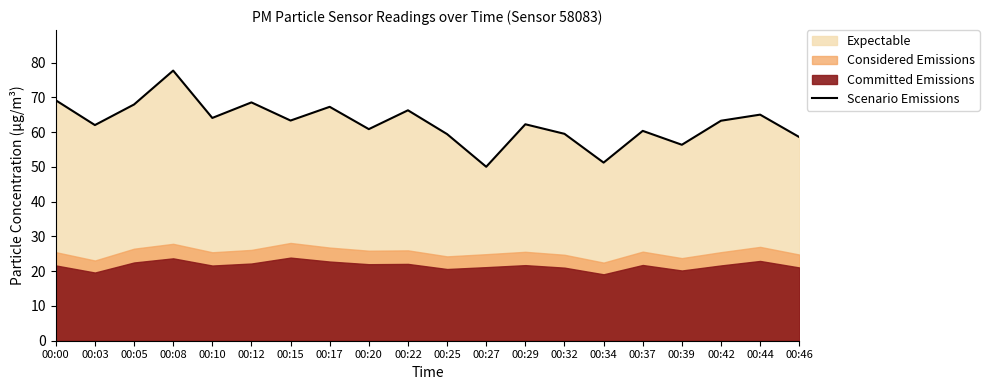

Reading left to right, extract all data points from this chart.

00:00=69.2	00:03=62.0	00:05=68.0	00:08=77.7	00:10=64.1	00:12=68.6	00:15=63.4	00:17=67.3	00:20=60.9	00:22=66.3	00:25=59.5	00:27=50.0	00:29=62.3	00:32=59.5	00:34=51.2	00:37=60.4	00:39=56.4	00:42=63.3	00:44=65.0	00:46=58.6